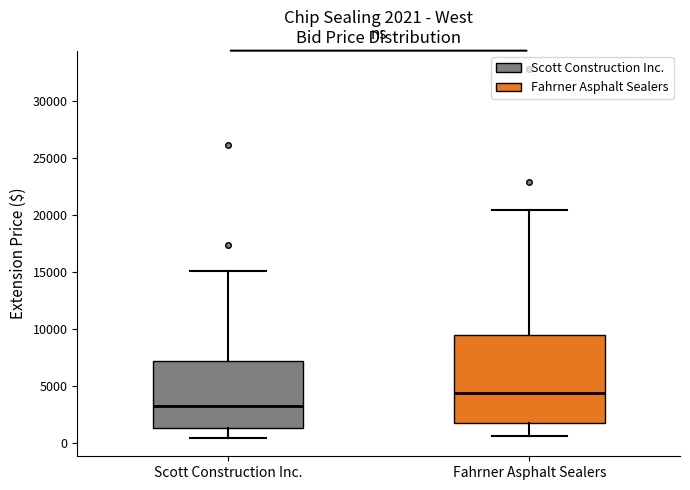

Which box's median line is the highest?

Fahrner Asphalt Sealers